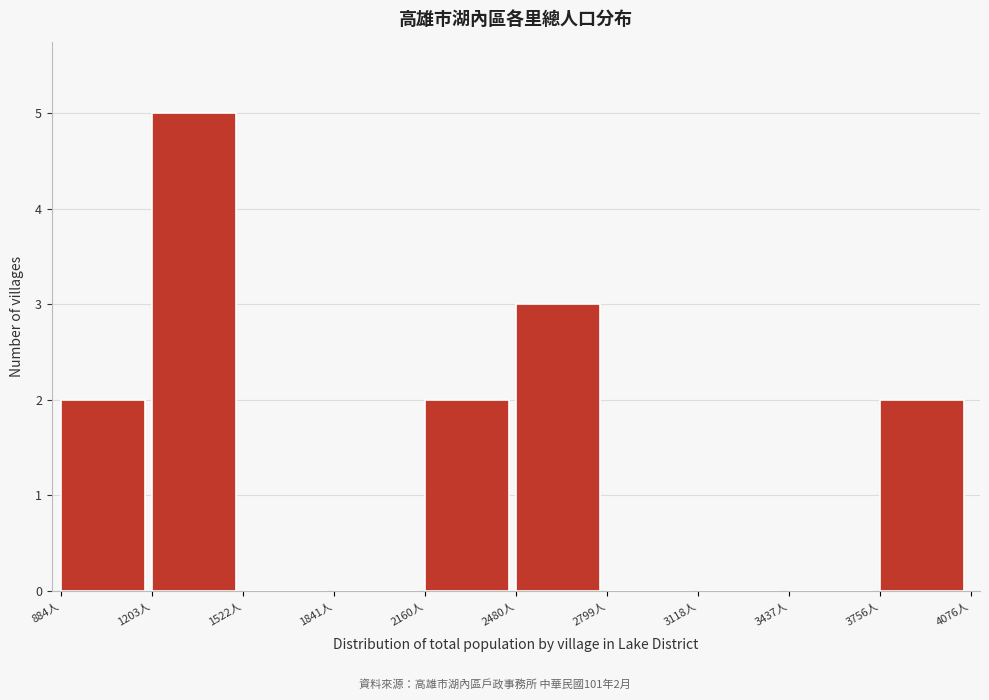

Which range on the x-axis has the tallest bar?

1200 to 1500